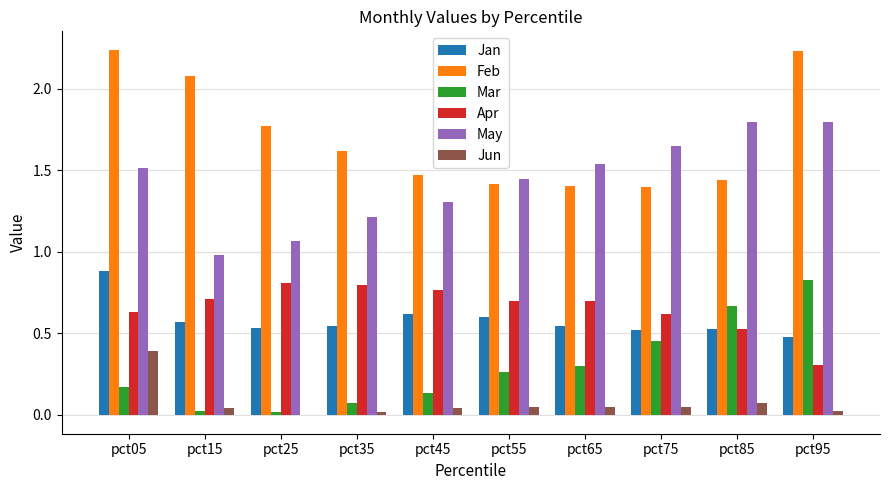

What is the sum of the Feb values at pct75 and pct25?

3.2